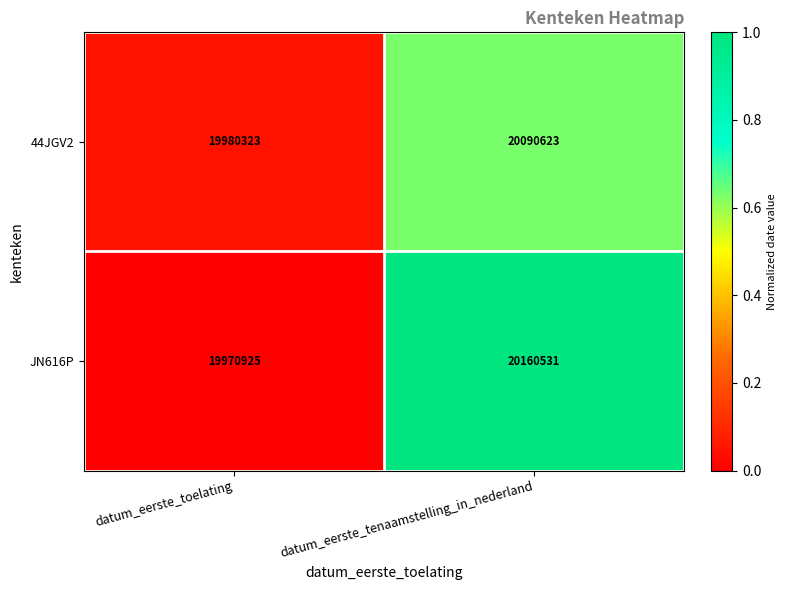

Which series has the largest range (max minus min)?

JN616P